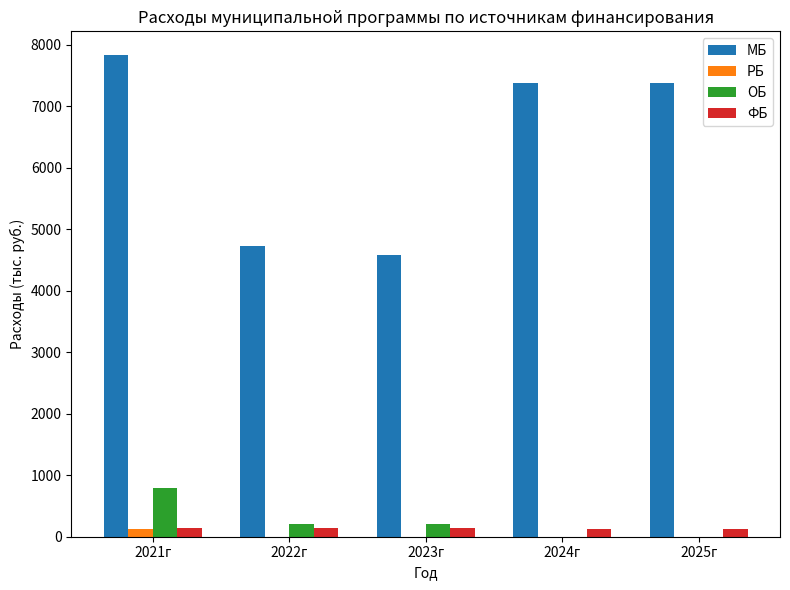

The value of ОБ at 2021г is 1209.0. True or false?

False